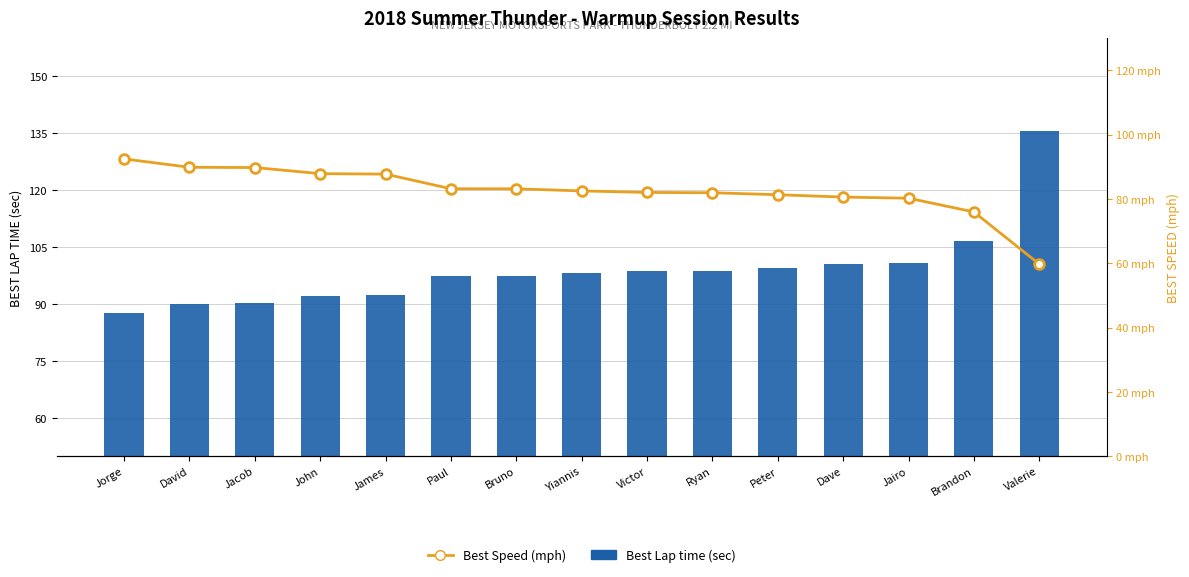

What is the average value of the Best Lap time series?

99.1